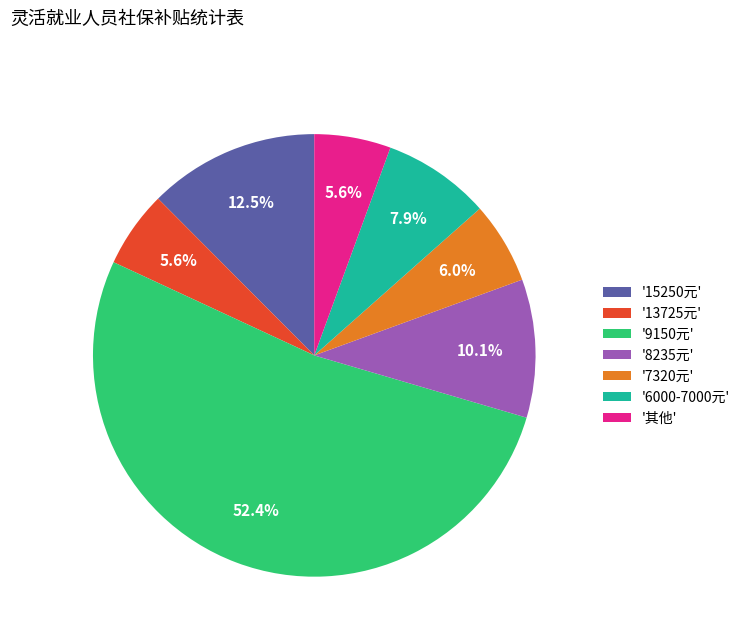

Between '其他' and '15250元', which is larger?

'15250元'